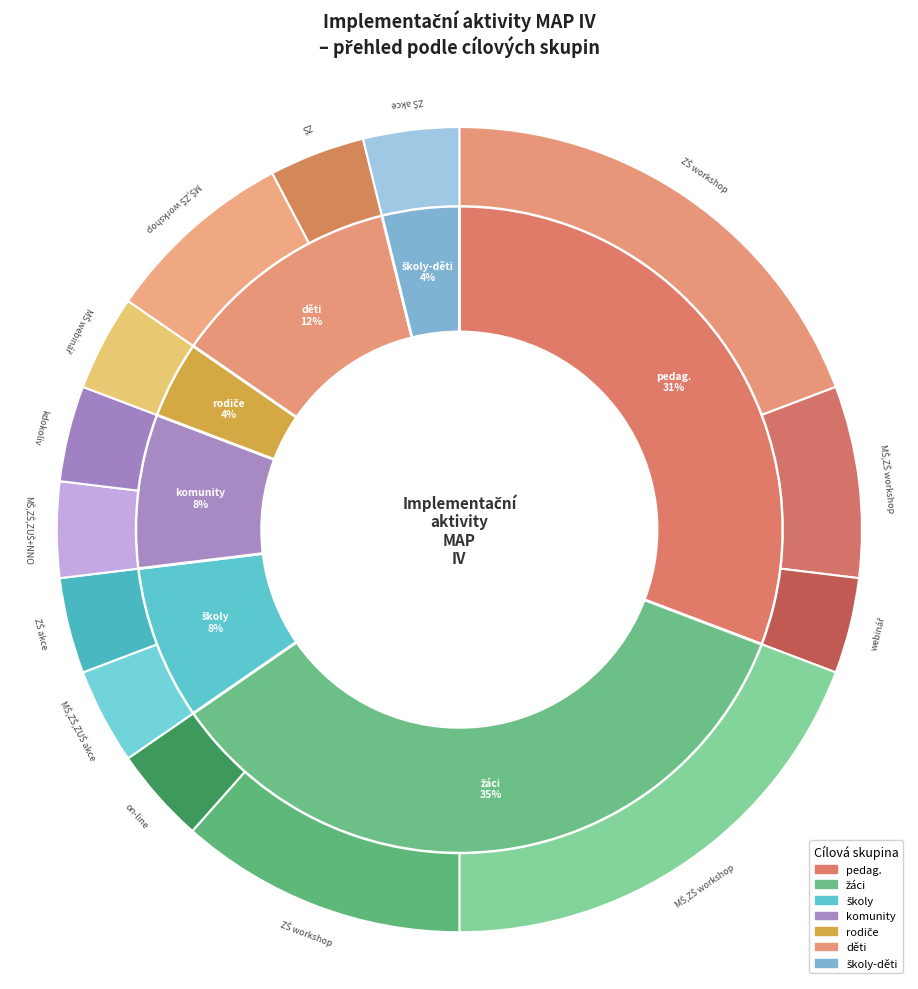

Is it true that komunity is 8% of the pie?

True